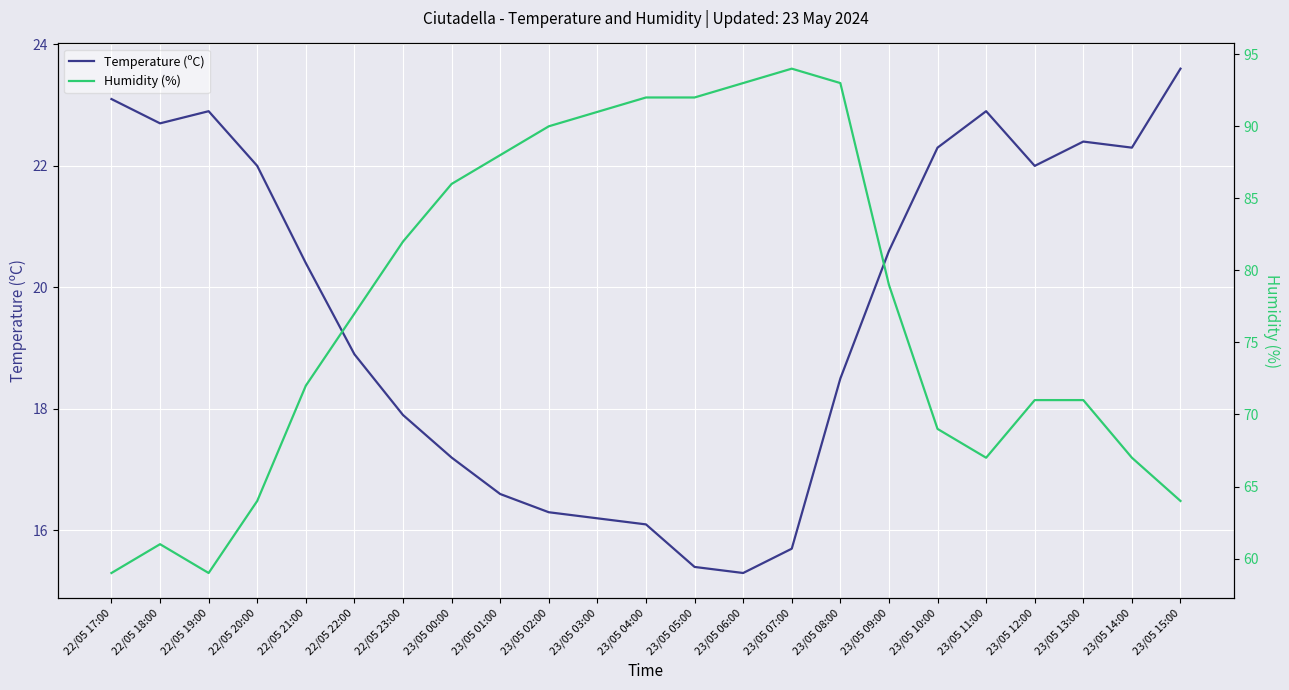

What is the maximum value for Humidity (%)?

94.0